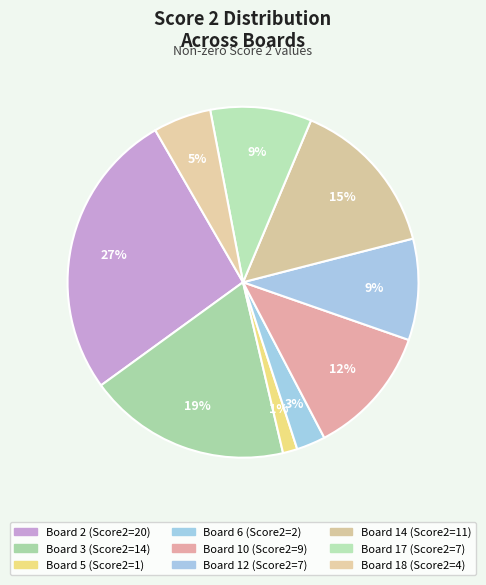

Does any single category account for the majority?

No